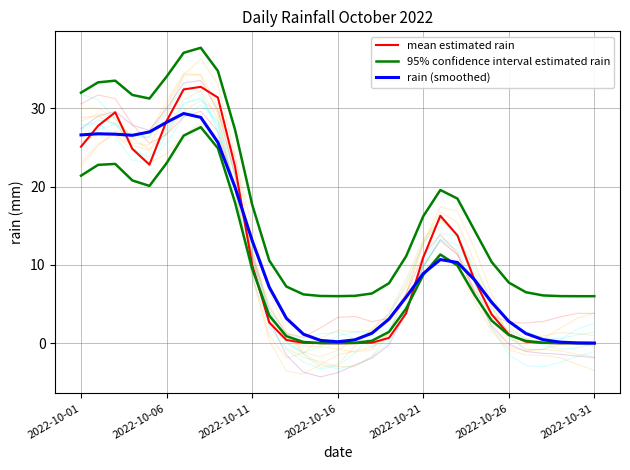

What are all the series names shown in the legend?

mean estimated rain, 95% confidence interval estimated rain, rain (smoothed)